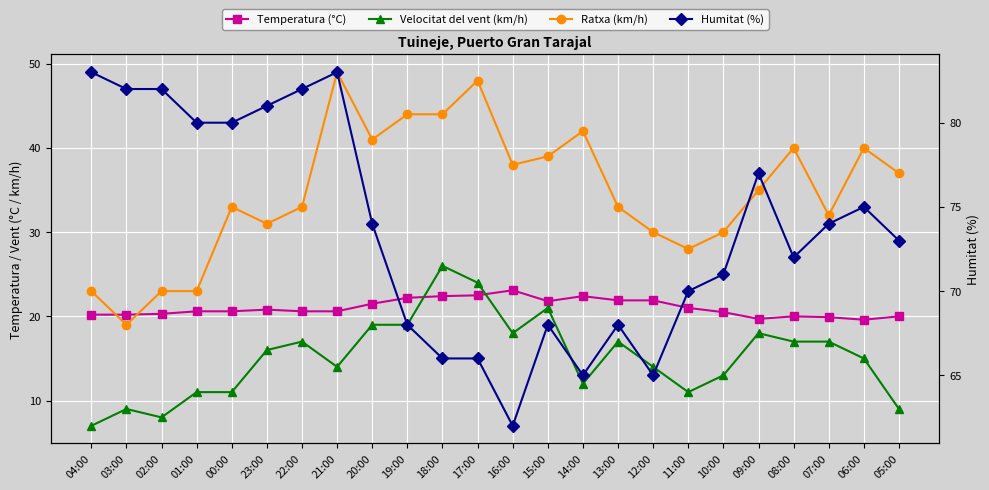

At which label does Temperatura (°C) reach its peak?

16:00